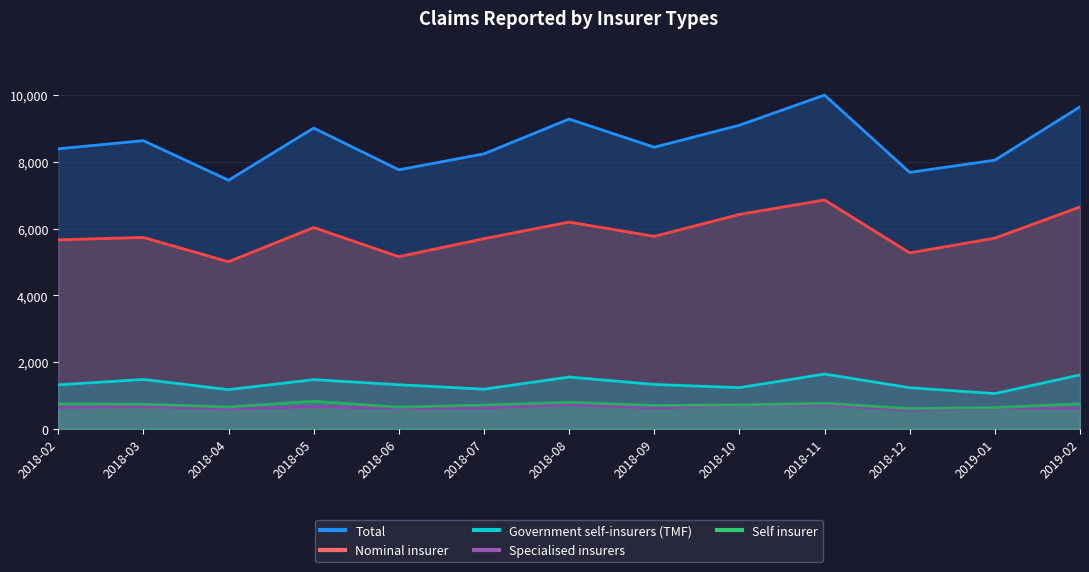

What is the difference between the maximum and second lowest values in the Government self-insurers (TMF) series?

468